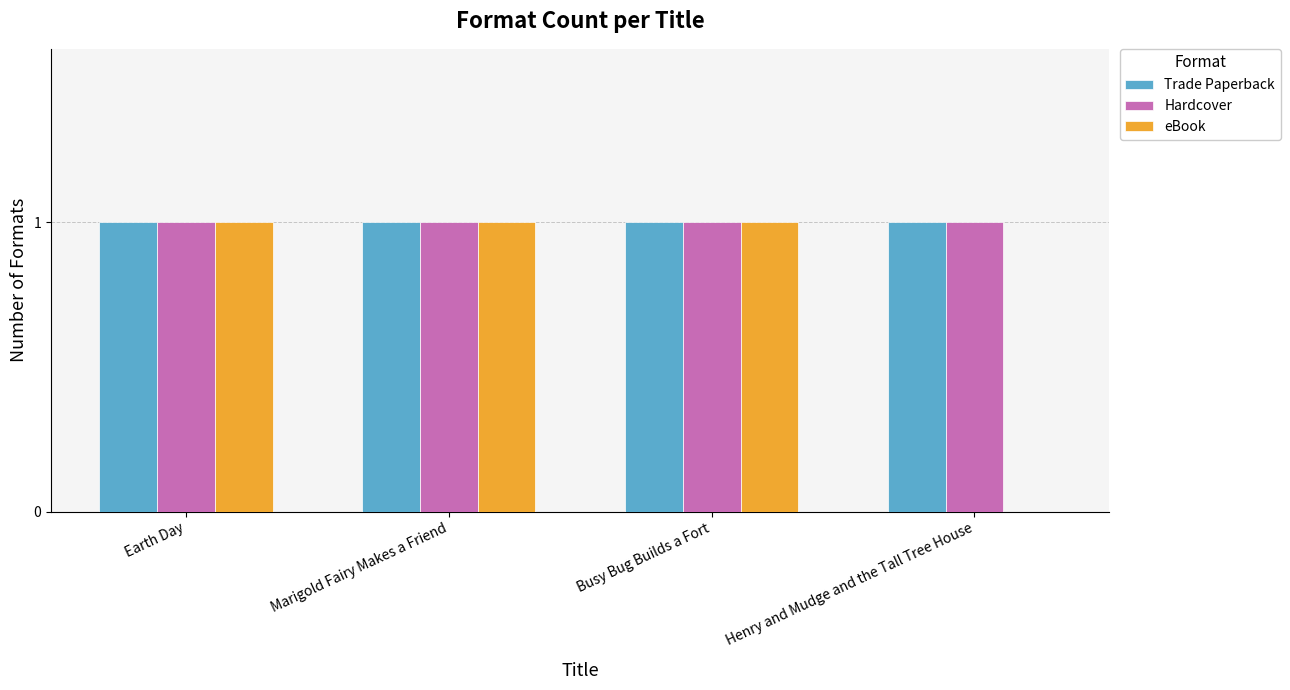

What is the average value of the Trade Paperback series?

1